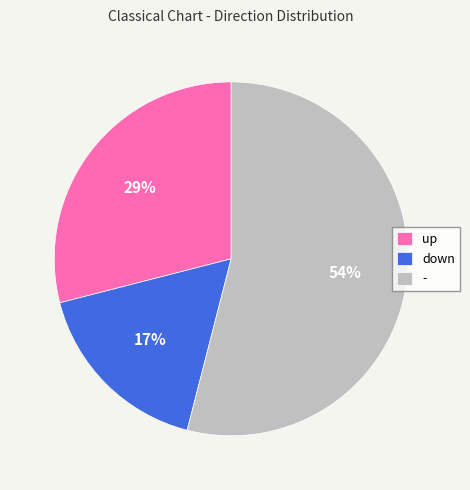

What is the ratio of the value at up to the value at down?

1.7